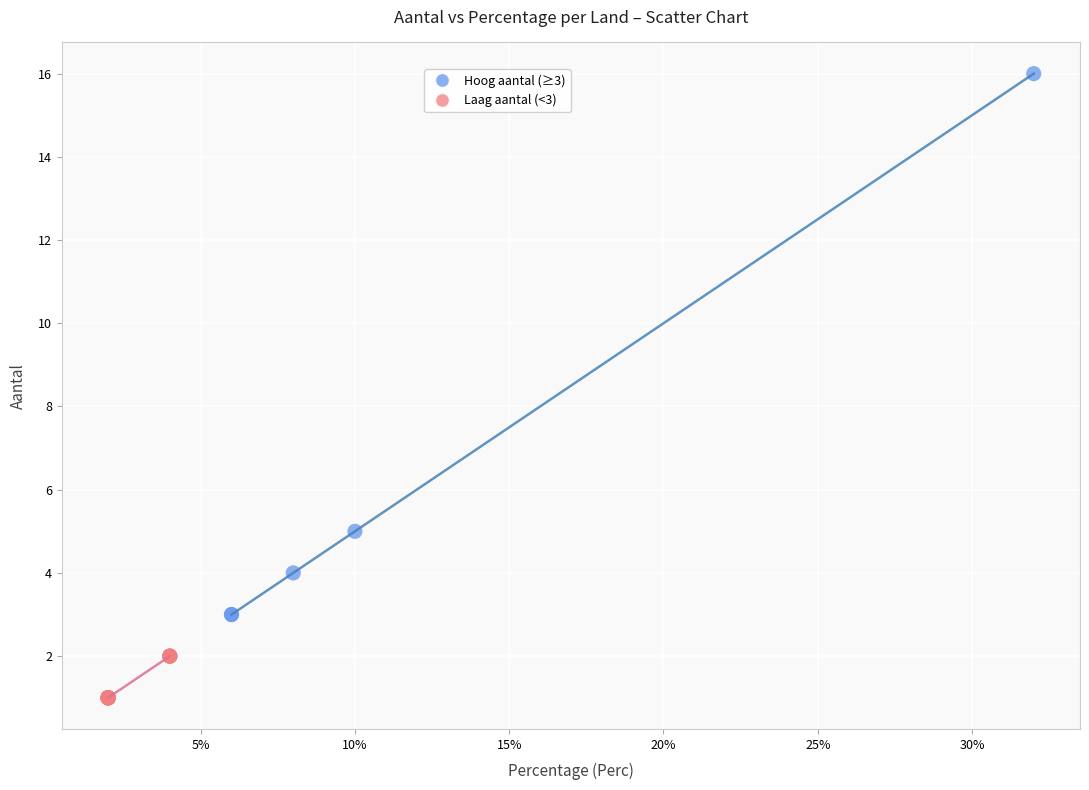

Which series has the widest spread of Y values?

Hoog aantal (≥3)